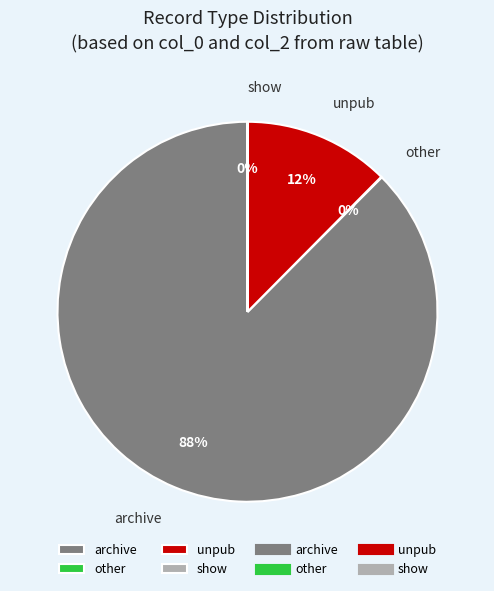

Does any single category account for the majority?

Yes